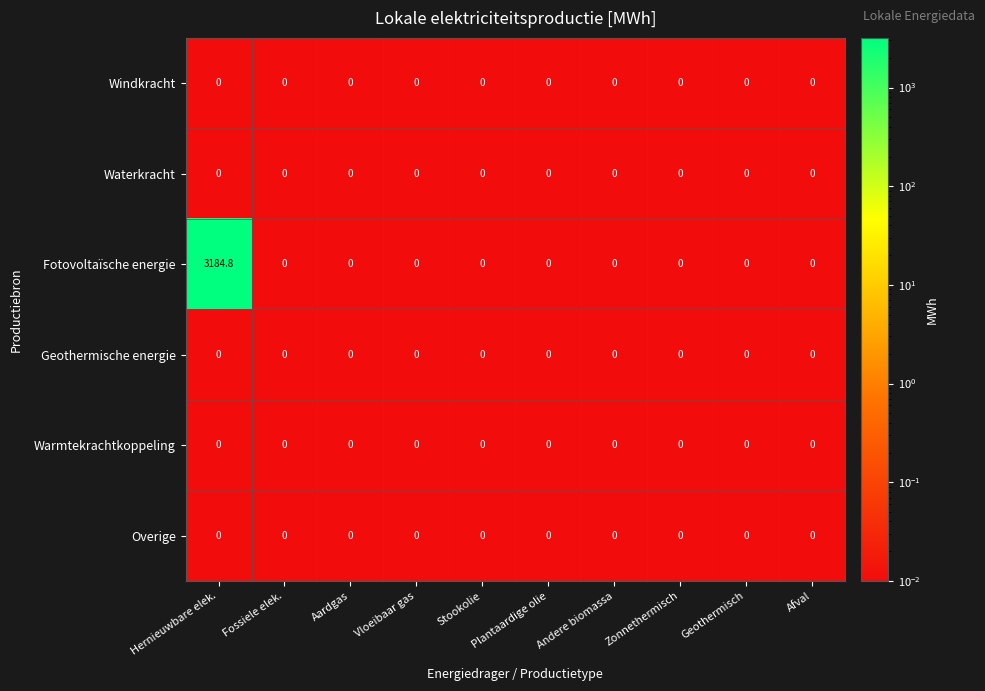

What is the maximum value shown in the chart?

3184.8